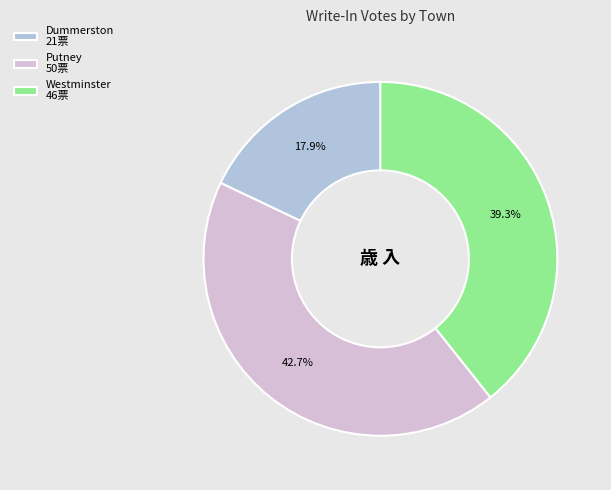

Which slice is the largest?

Putney